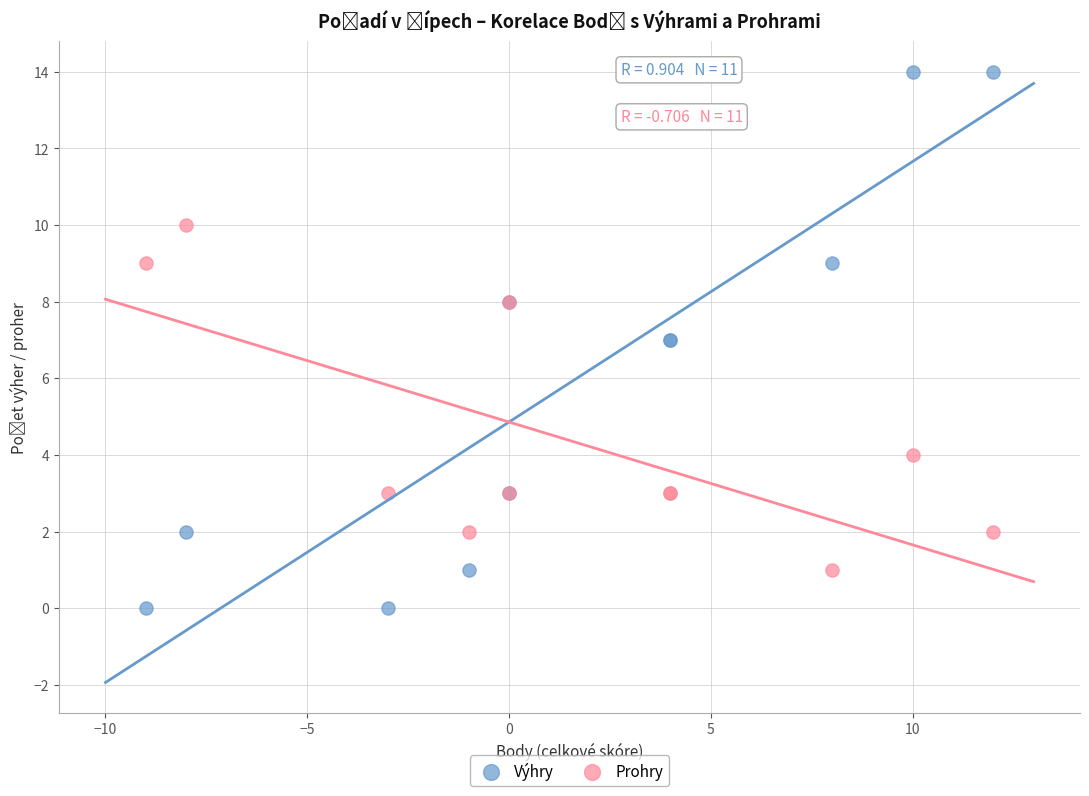

Which series reaches the maximum Y coordinate?

Výhry